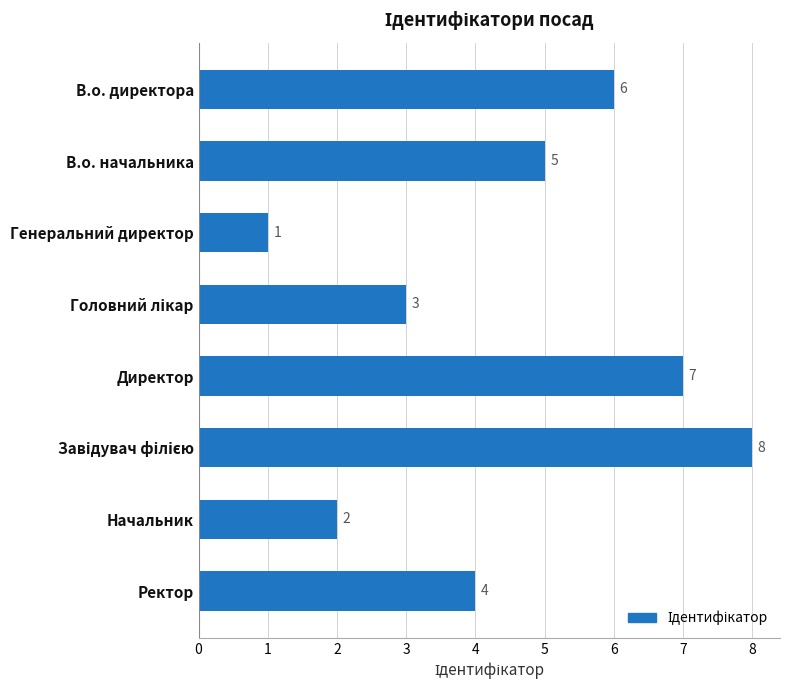

Are the bars horizontal?

Yes